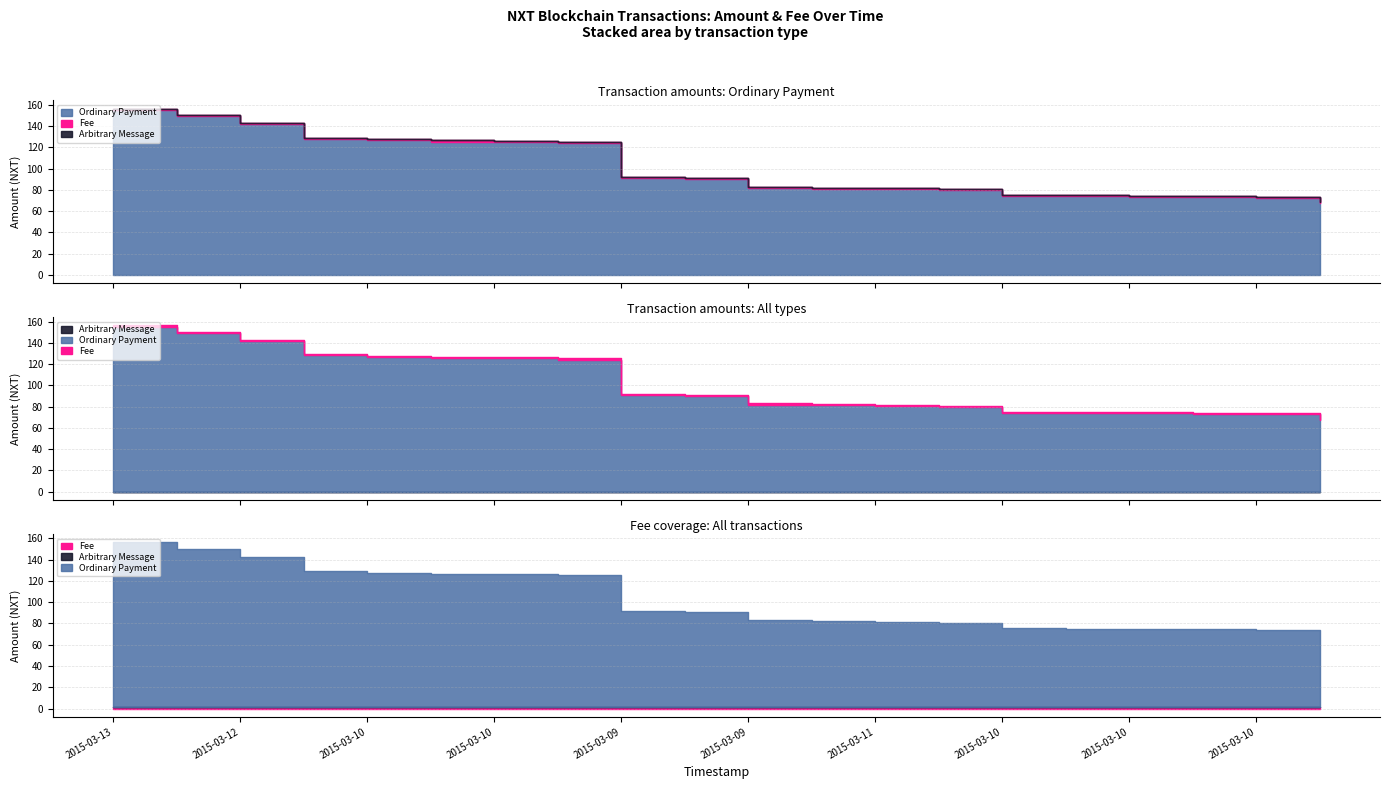

Which series has the largest range (max minus min)?

Ordinary Payment